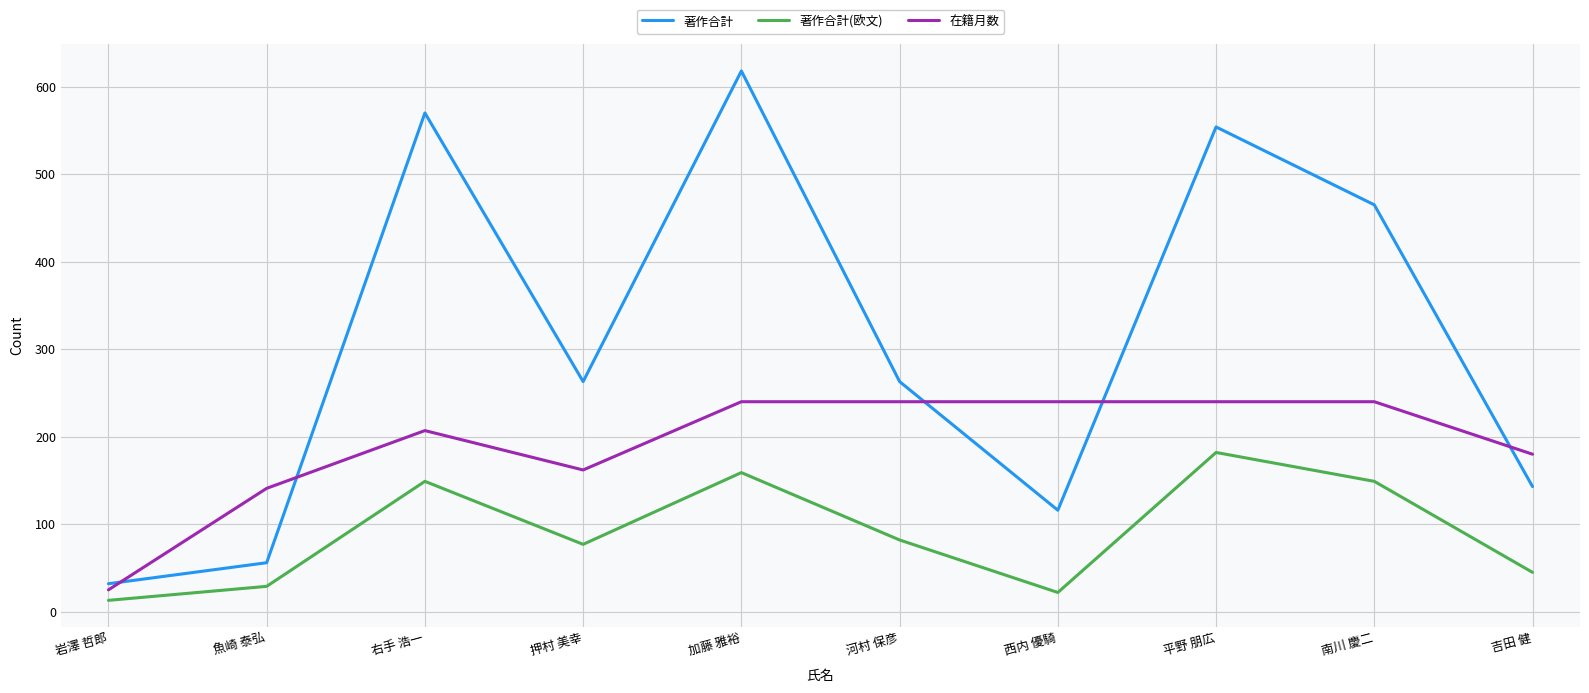

Is it true that 著作合計 equals 320 at 平野 朋広?

False